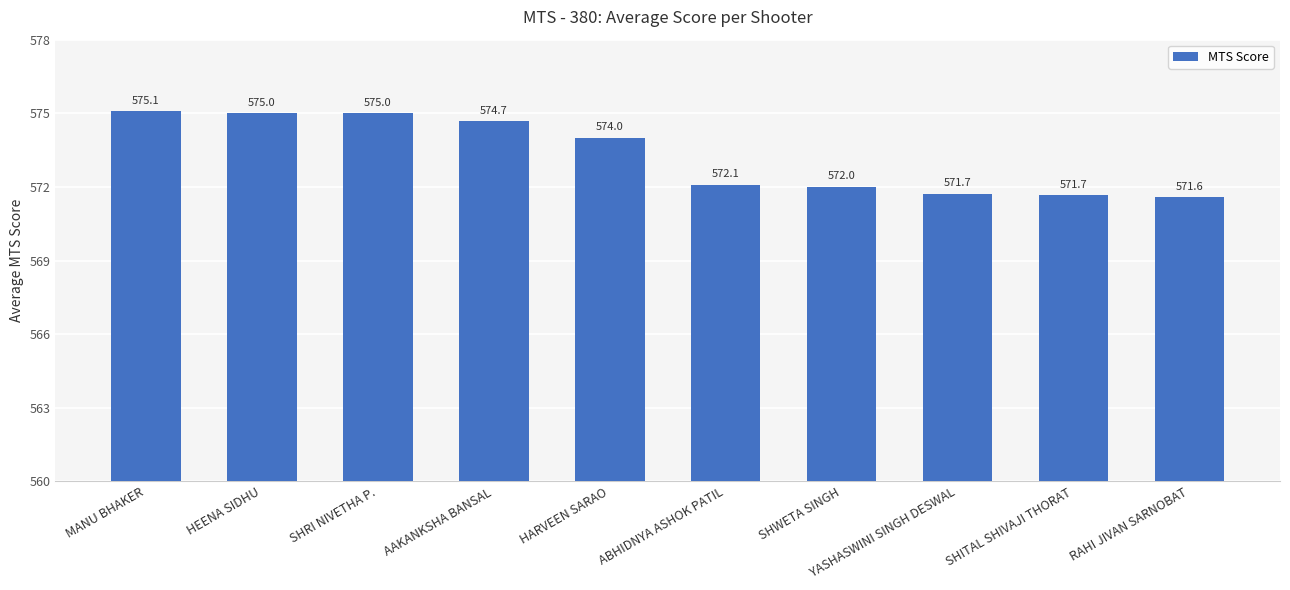

How many data points does each series have?

10